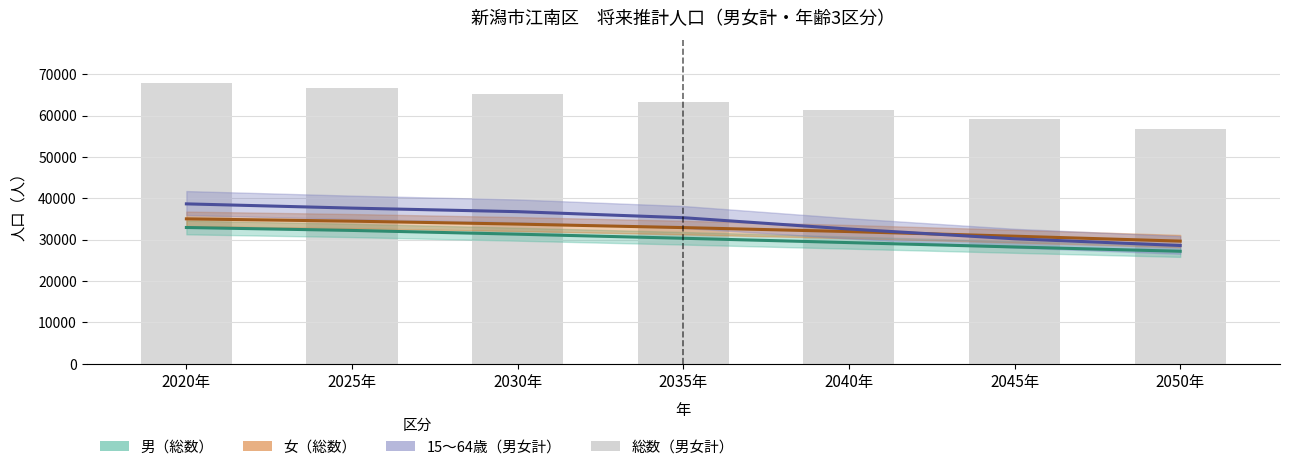

Between 2050年 and 2025年, which is larger?

2025年